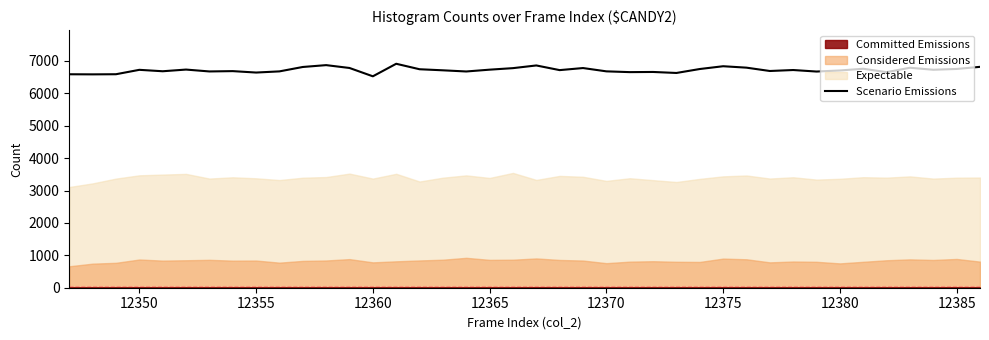

How many data points are less than 6721?

20